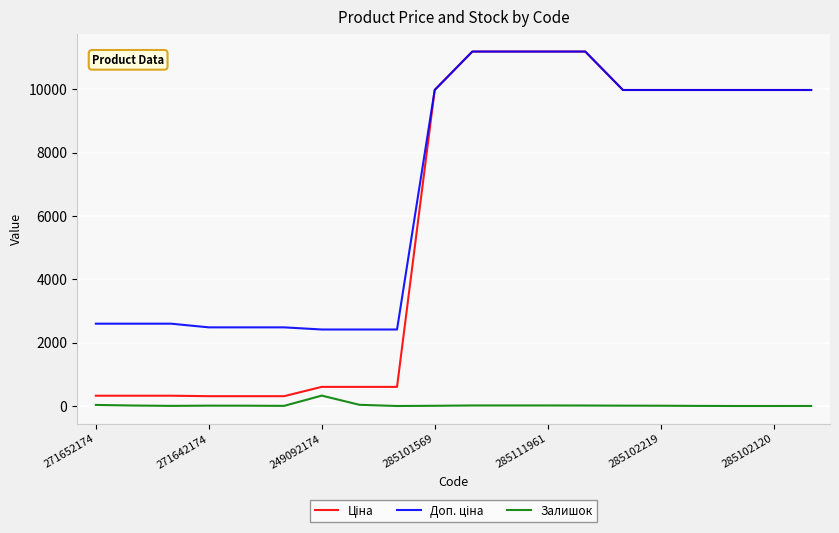

What is the maximum value for Залишок?

328.0